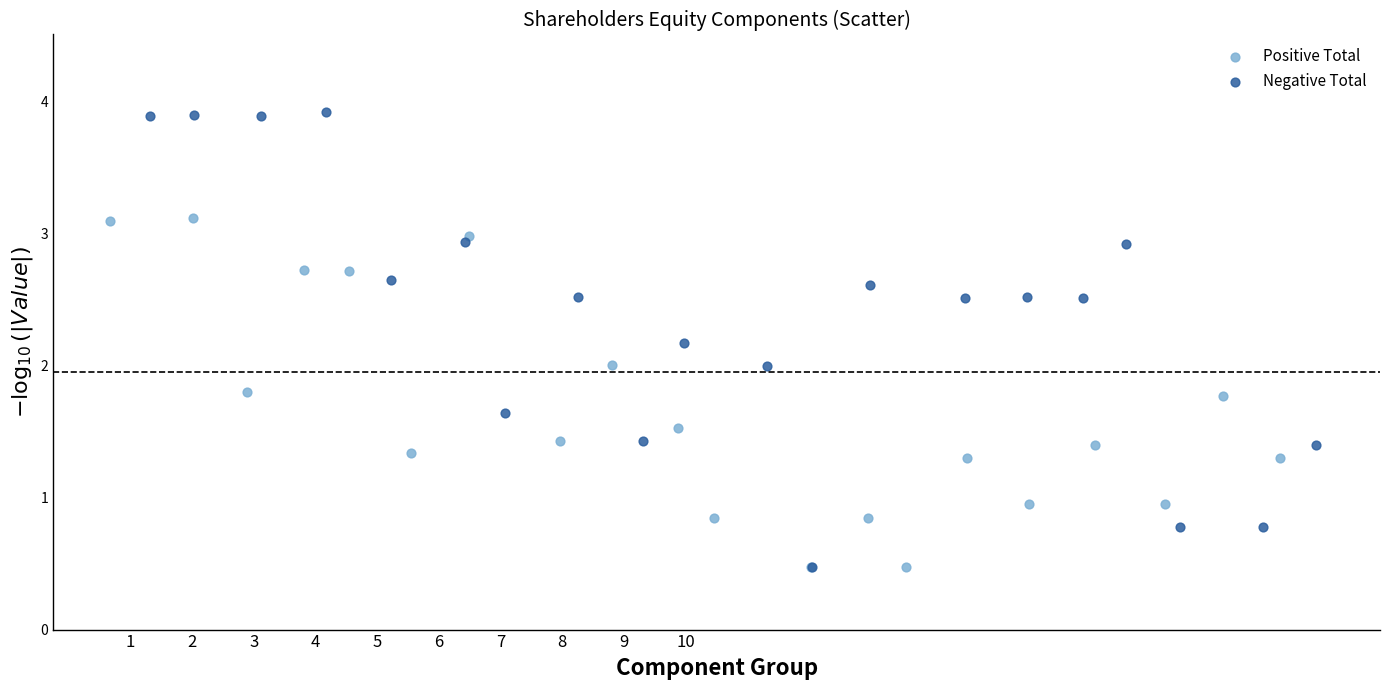

Which series has the widest spread of Y values?

Negative Total